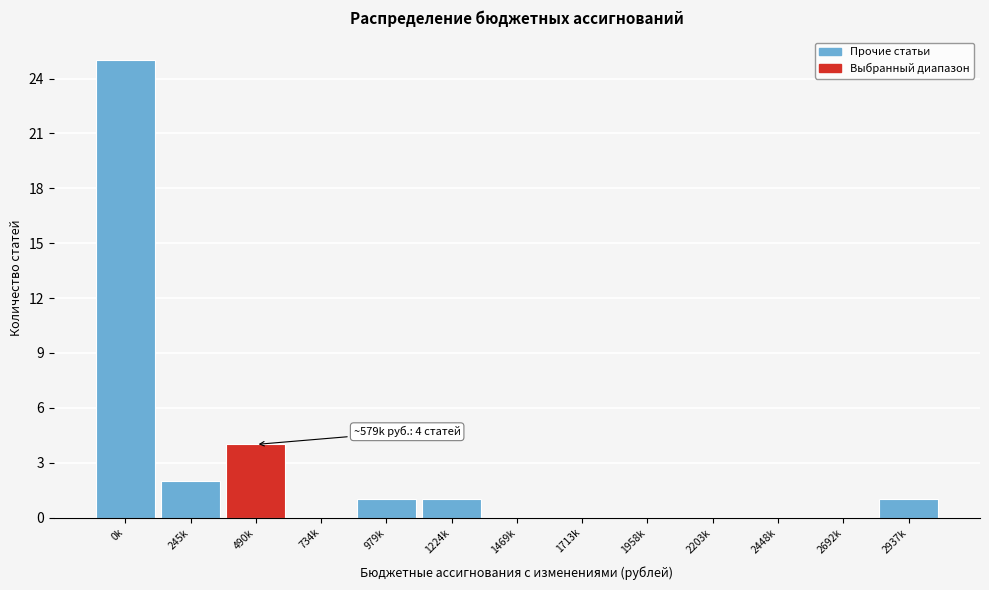

Reading left to right, what are all the values shown in this chart?

0k=25	245k=2	490k=4	734k=0	979k=1	1224k=1	1469k=0	1713k=0	1958k=0	2203k=0	2448k=0	2692k=0	2937k=1